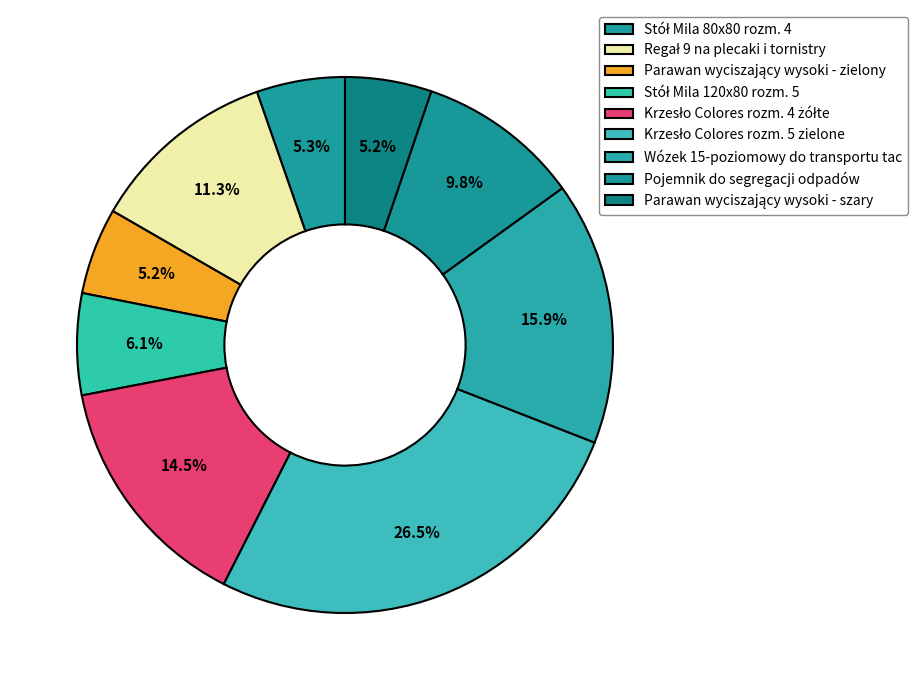

To the nearest percent, what portion does Parawan wyciszający wysoki - szary represent?

5%